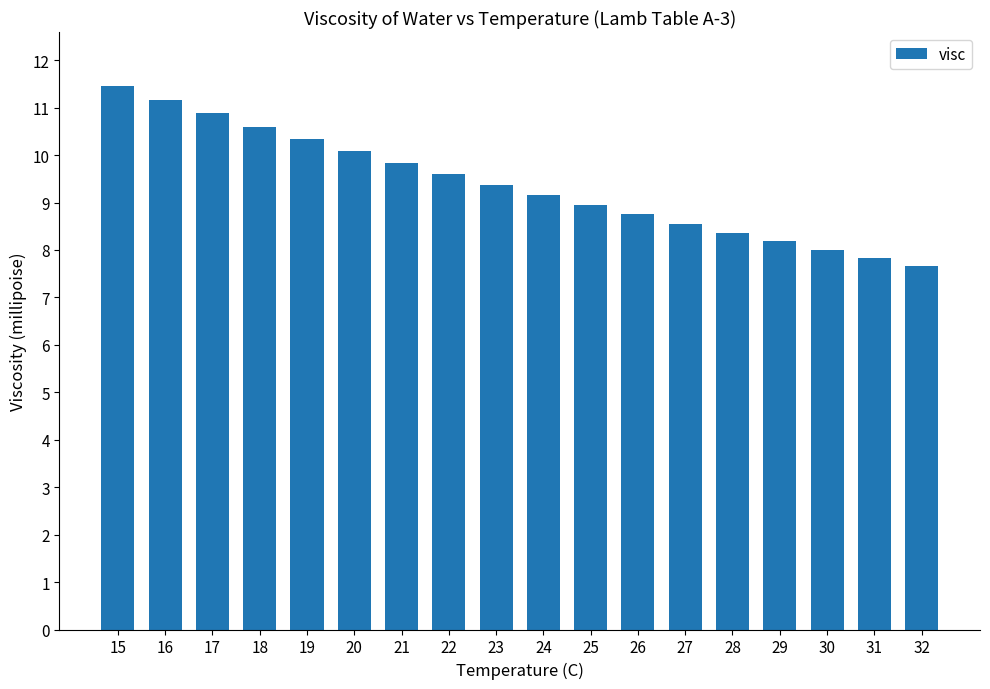

The chart shows a value of 7.8 at 31. True or false?

True